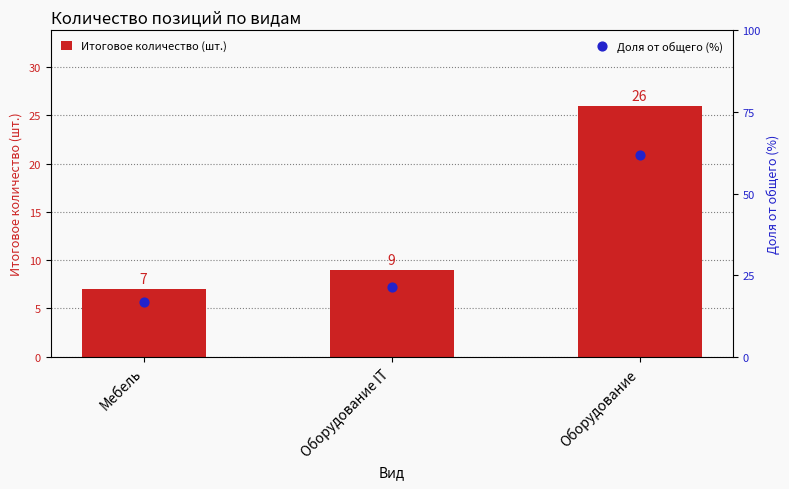

Is the value of Итоговое количество (шт.) at Оборудование IT greater than the value of Доля от общего (%) at Оборудование?

No